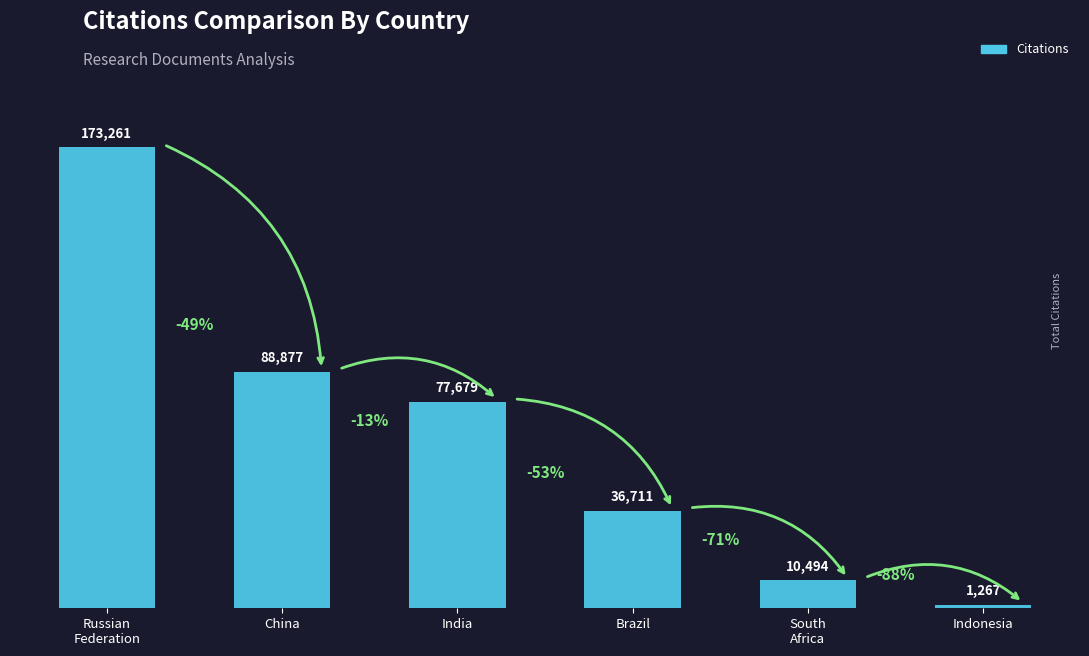

Does the chart contain any negative values?

No